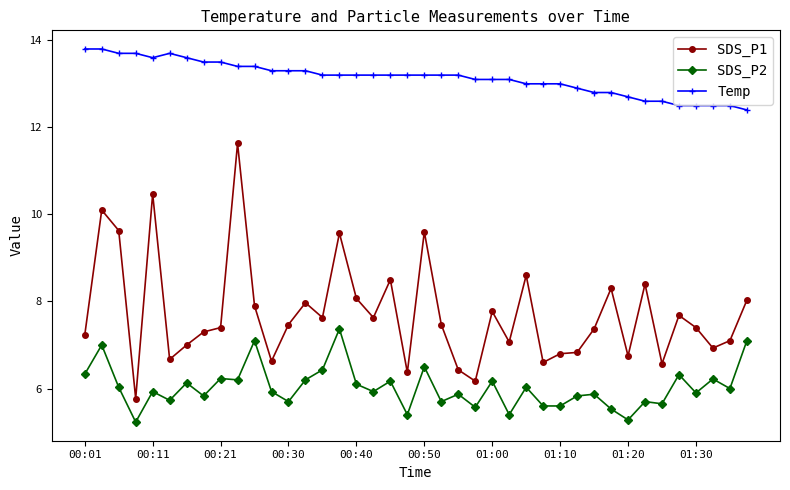

Which series has the widest spread of values?

SDS_P1